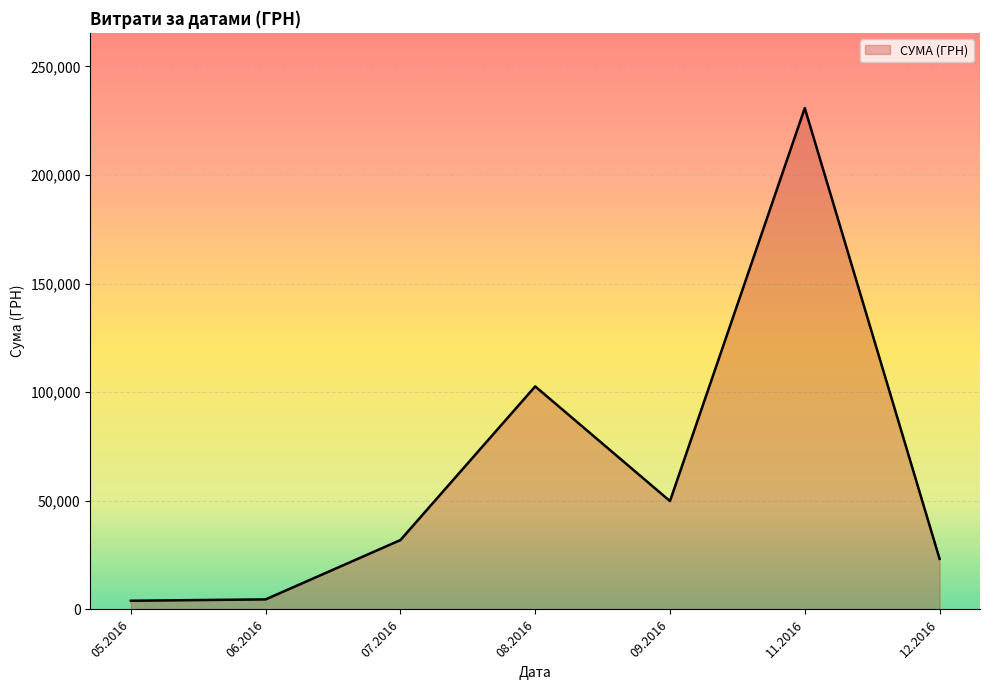

What is the difference between the second highest and second lowest values?

98062.6